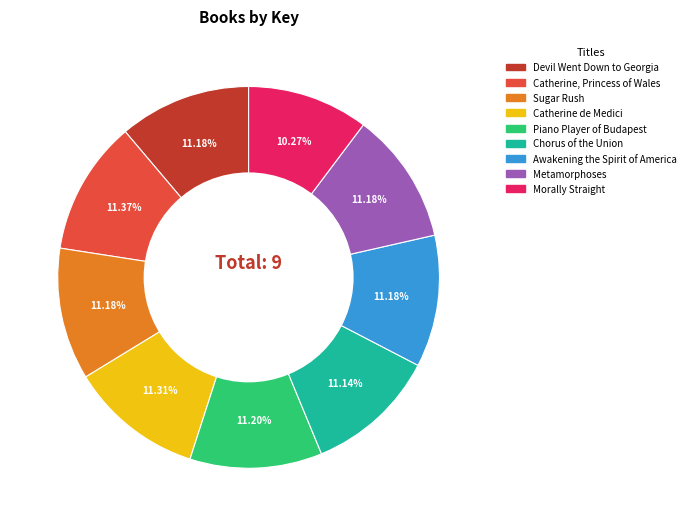

Which has a higher value, Morally Straight or Sugar Rush?

Sugar Rush